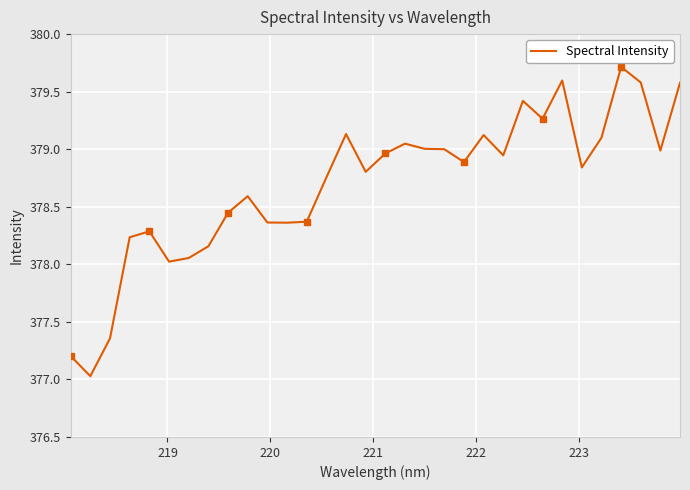

What is the minimum value shown in the chart?

377.0